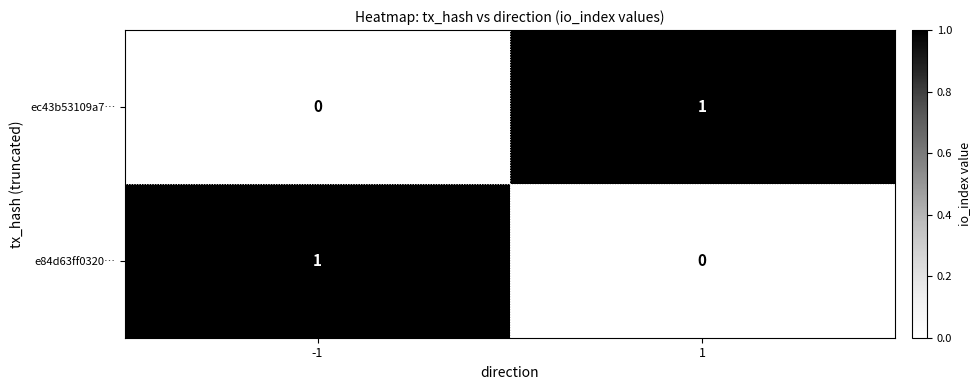

Reading left to right, list all the values displayed in this chart.

ec43b53109a7…: -1=0	1=1
e84d63ff0320…: -1=1	1=0